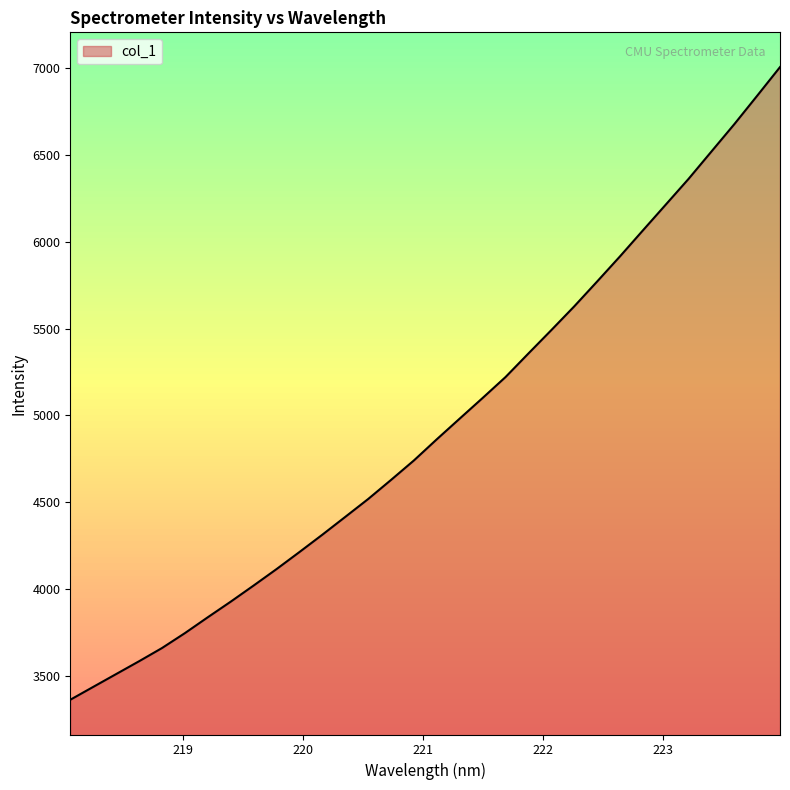

How many lines are shown in the chart?

1